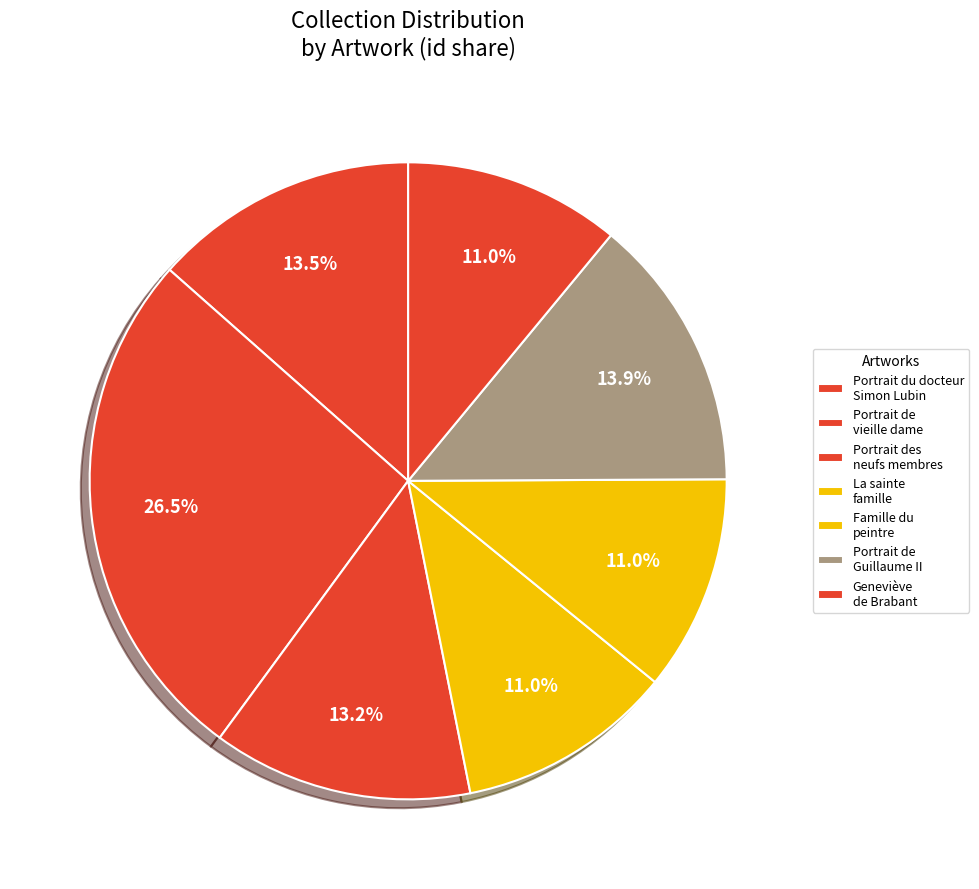

To the nearest percent, what is the combined percentage of Portrait des neufs membres and Portrait du docteur Simon Lubin?

27%